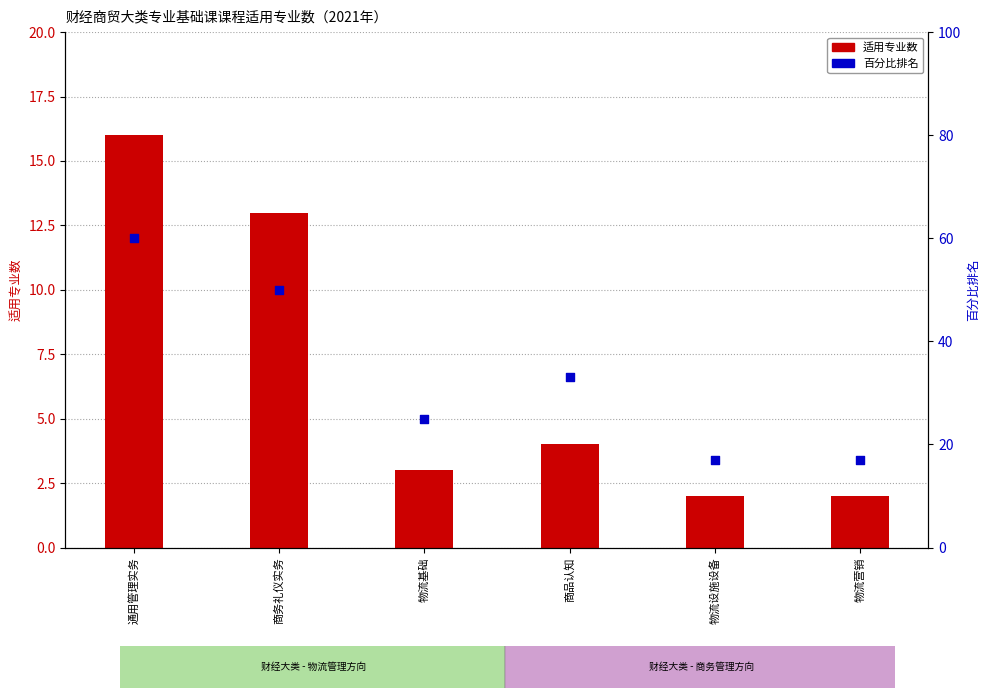

At which category is the sum across all series the highest?

通用管理实务